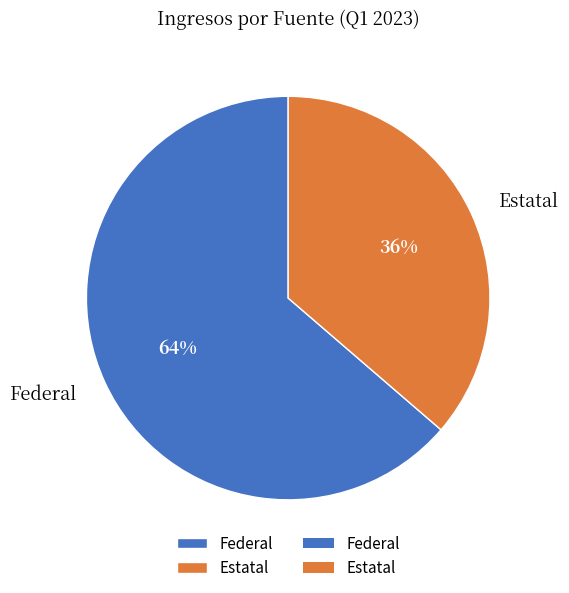

Count the number of slices in the pie.

2